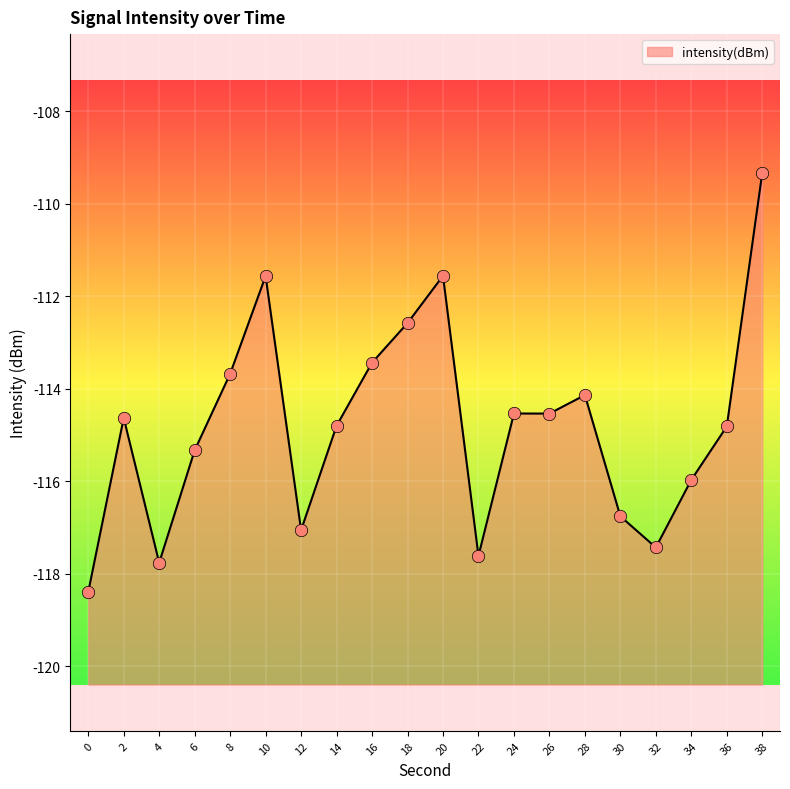

Between 12 and 38, which is larger?

38